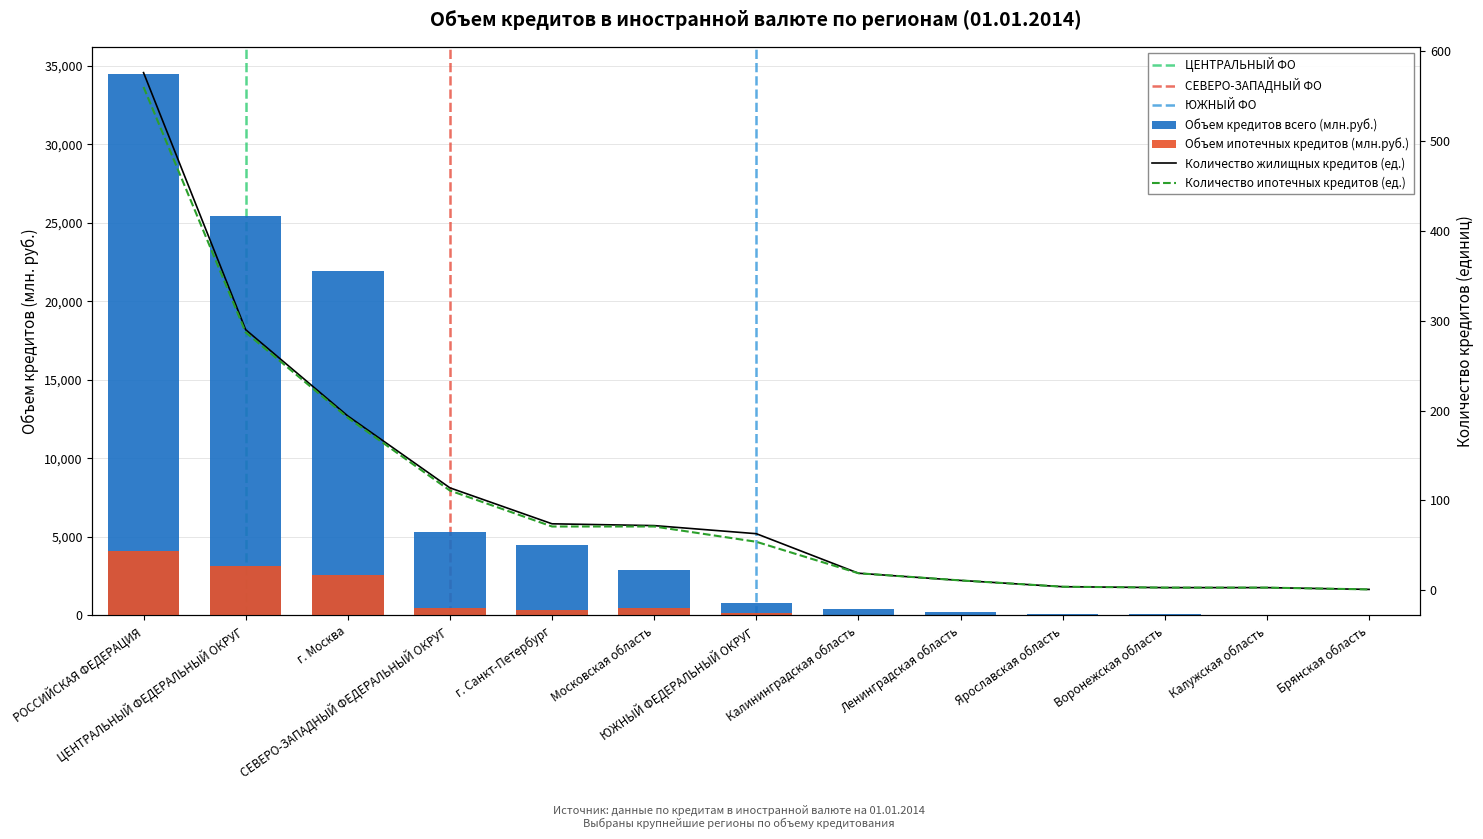

Reading left to right, transcribe all the data shown in this chart.

Объем кредитов всего (млн.руб.): РОССИЙСКАЯ ФЕДЕРАЦИЯ=34474	ЦЕНТРАЛЬНЫЙ ФЕДЕРАЛЬНЫЙ ОКРУГ=25403	г. Москва=21900	СЕВЕРО-ЗАПАДНЫЙ ФЕДЕРАЛЬНЫЙ ОКРУГ=5274	г. Санкт-Петербург=4465	Московская область=2898	ЮЖНЫЙ ФЕДЕРАЛЬНЫЙ ОКРУГ=797	Калининградская область=425	Ленинградская область=228	Ярославская область=56	Воронежская область=99	Калужская область=38	Брянская область=46
Объем жилищных кредитов (млн.руб.): РОССИЙСКАЯ ФЕДЕРАЦИЯ=4108	ЦЕНТРАЛЬНЫЙ ФЕДЕРАЛЬНЫЙ ОКРУГ=3145	г. Москва=2554	СЕВЕРО-ЗАПАДНЫЙ ФЕДЕРАЛЬНЫЙ ОКРУГ=461	г. Санкт-Петербург=345	Московская область=477	ЮЖНЫЙ ФЕДЕРАЛЬНЫЙ ОКРУГ=129	Калининградская область=45	Ленинградская область=43	Ярославская область=19	Воронежская область=8	Калужская область=12	Брянская область=3
Количество жилищных кредитов (ед.): РОССИЙСКАЯ ФЕДЕРАЦИЯ=576	ЦЕНТРАЛЬНЫЙ ФЕДЕРАЛЬНЫЙ ОКРУГ=290	г. Москва=194	СЕВЕРО-ЗАПАДНЫЙ ФЕДЕРАЛЬНЫЙ ОКРУГ=114	г. Санкт-Петербург=74	Московская область=72	ЮЖНЫЙ ФЕДЕРАЛЬНЫЙ ОКРУГ=63	Калининградская область=19	Ленинградская область=11	Ярославская область=4	Воронежская область=3	Калужская область=3	Брянская область=1
Количество ипотечных кредитов (ед.): РОССИЙСКАЯ ФЕДЕРАЦИЯ=560	ЦЕНТРАЛЬНЫЙ ФЕДЕРАЛЬНЫЙ ОКРУГ=287	г. Москва=192	СЕВЕРО-ЗАПАДНЫЙ ФЕДЕРАЛЬНЫЙ ОКРУГ=111	г. Санкт-Петербург=71	Московская область=71	ЮЖНЫЙ ФЕДЕРАЛЬНЫЙ ОКРУГ=54	Калининградская область=19	Ленинградская область=11	Ярославская область=4	Воронежская область=3	Калужская область=3	Брянская область=1